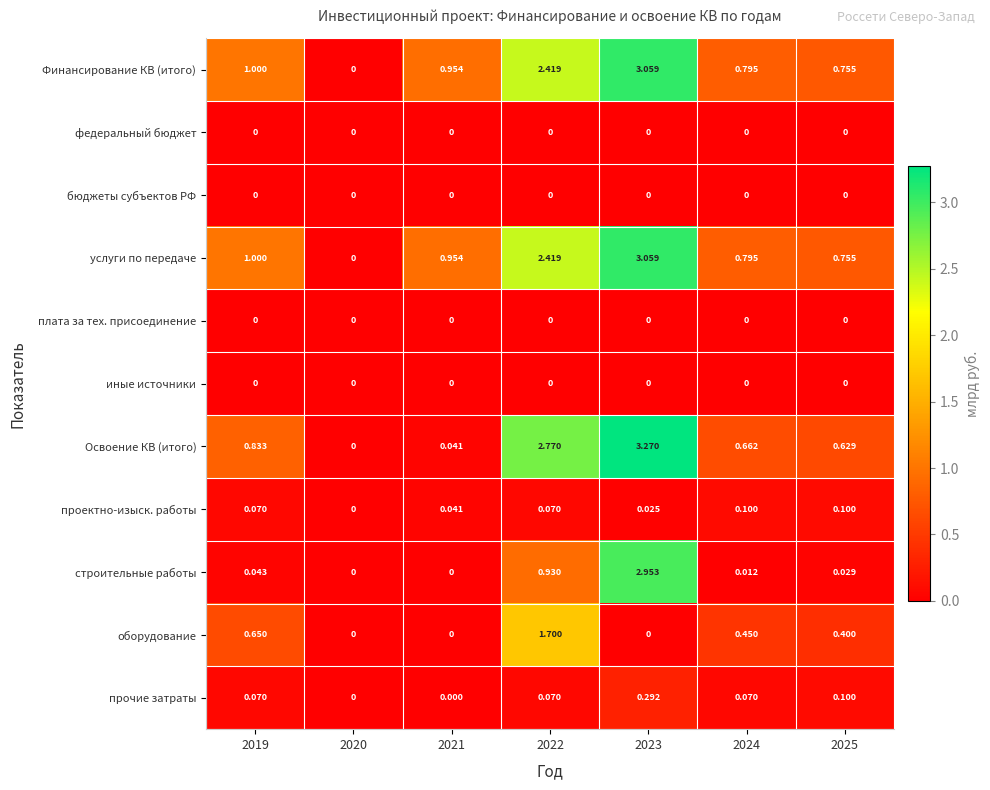

Between 2023 and 2024, which series saw the biggest shift?

строительные работы